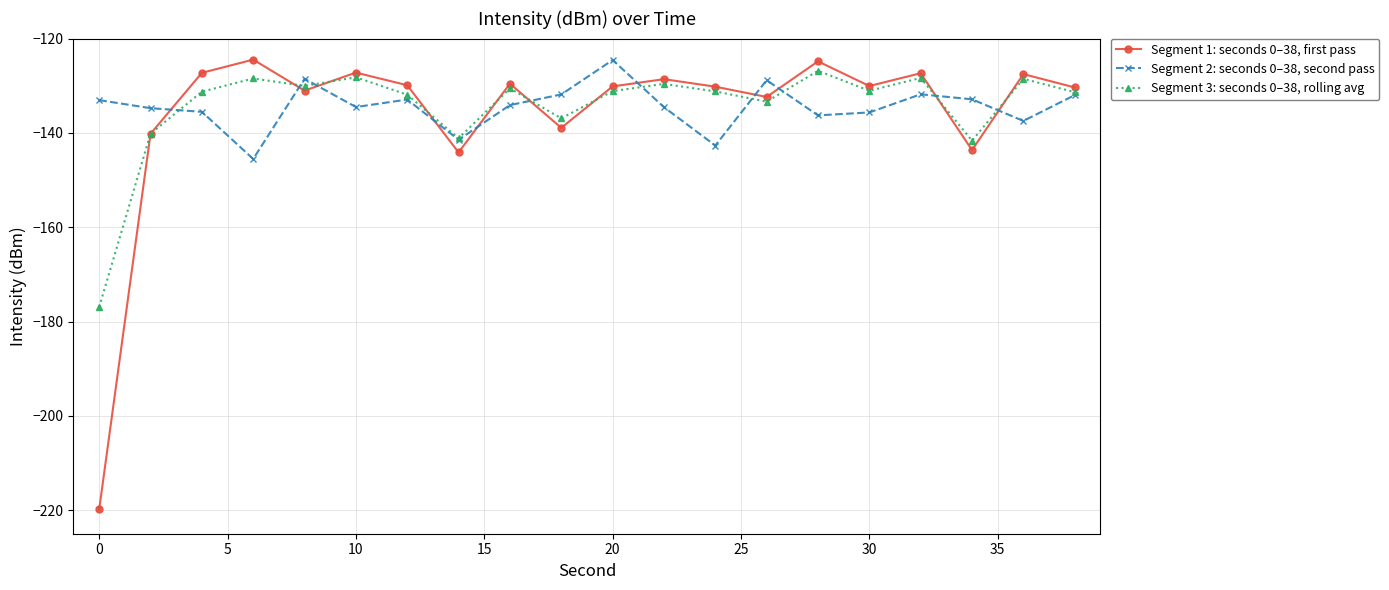

List the series in order of their peak value, highest first.

Segment 1: seconds 0–38, first pass, Segment 2: seconds 0–38, second pass, Segment 3: seconds 0–38, rolling avg